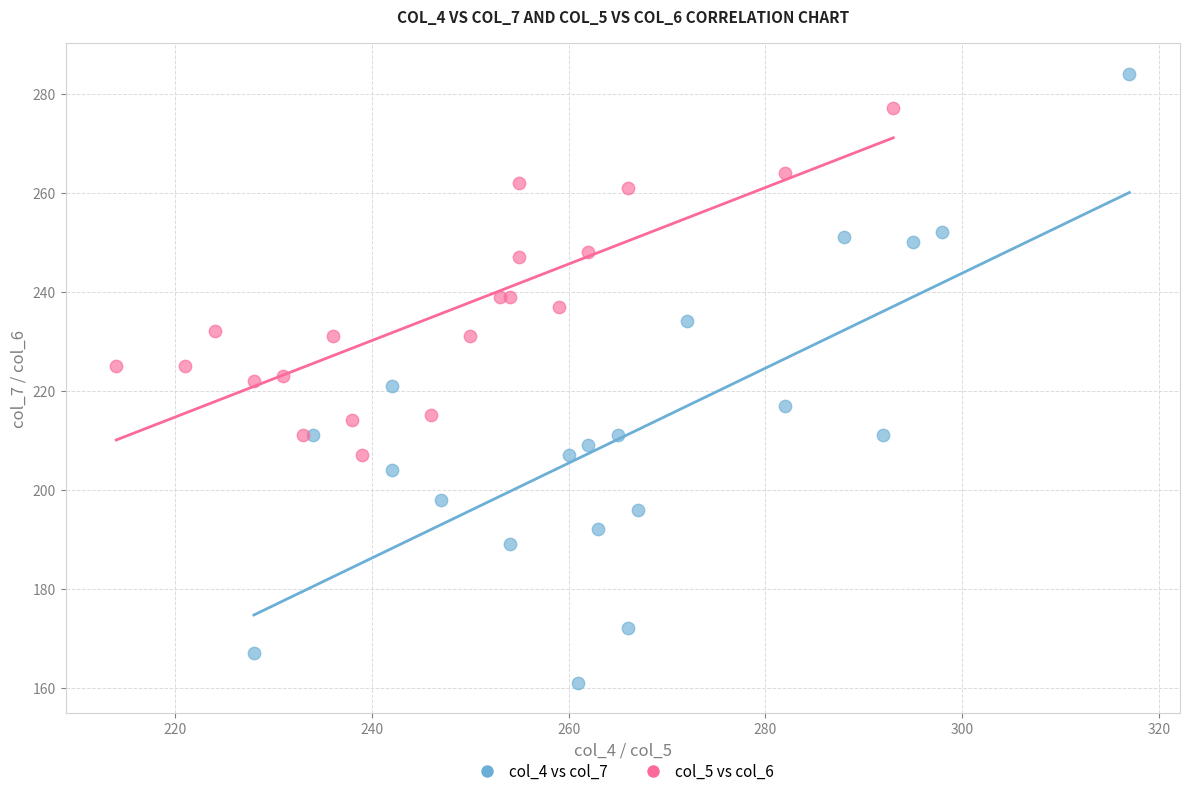

Which series has the widest spread of Y values?

col_4 vs col_7